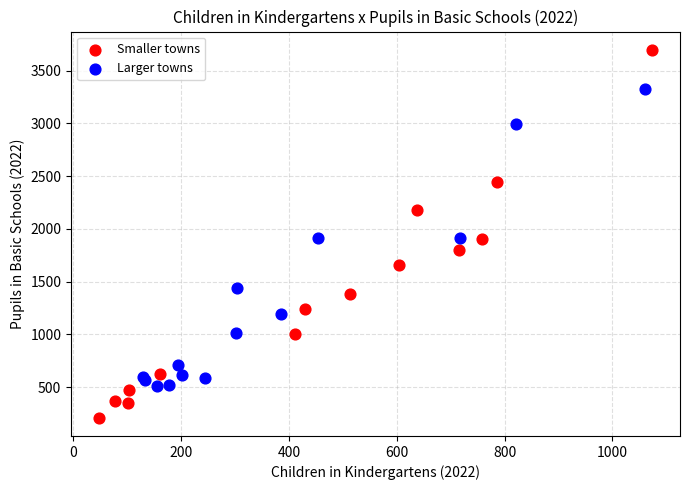

Which series has the largest Y range (max minus min)?

Smaller towns